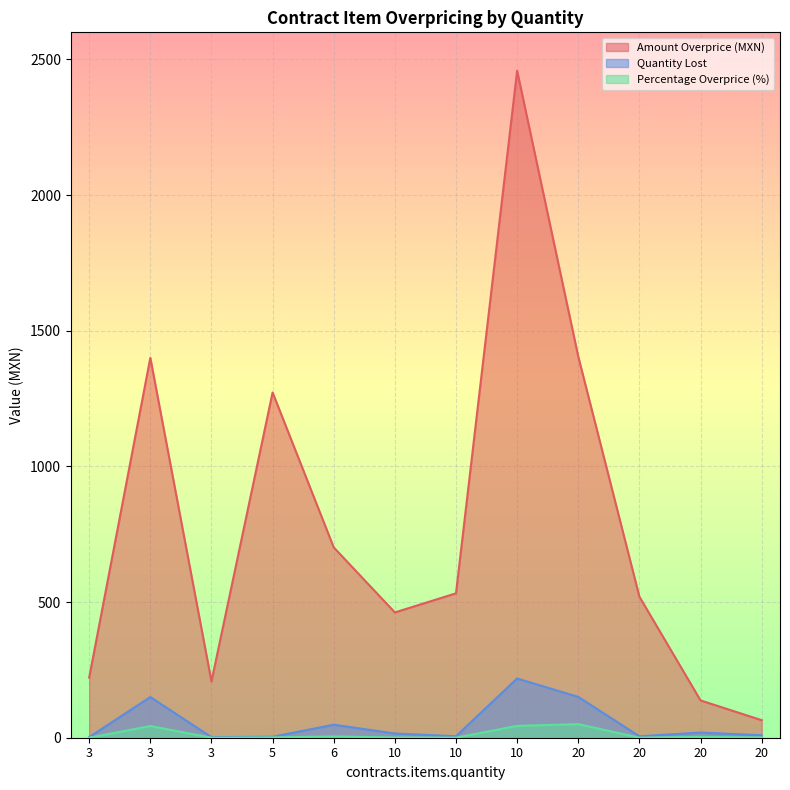

Is it true that contracts.items.unit.value.amountOverpriceMxIMSS equals 236.6 at 20?

False